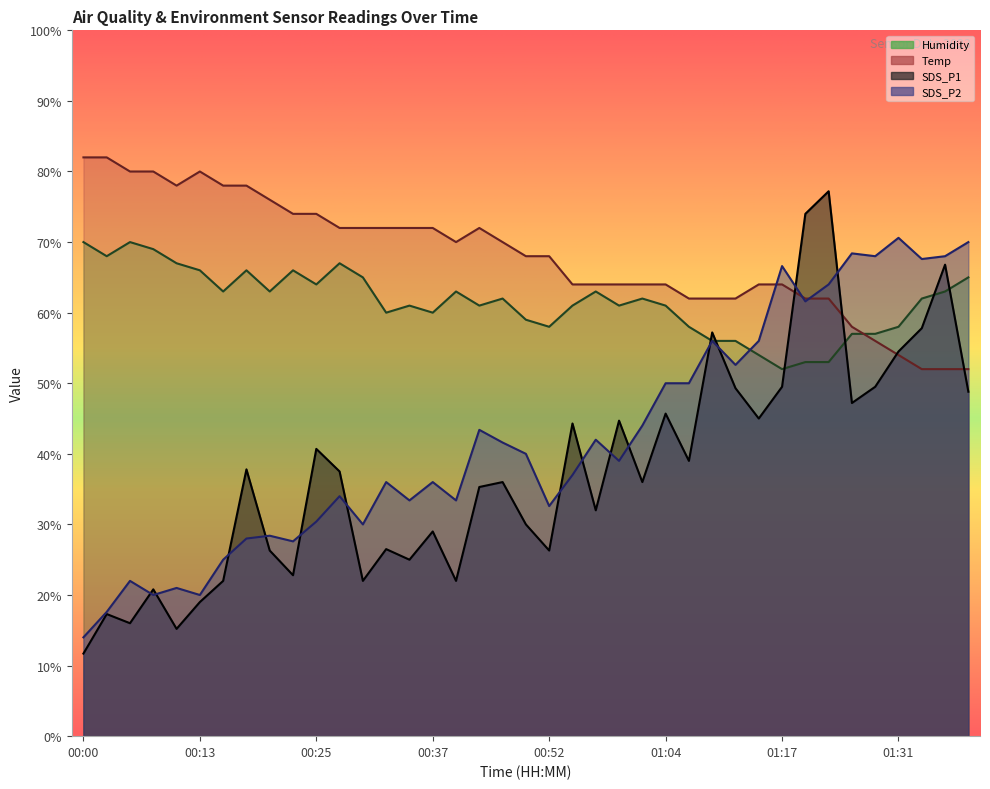

How many categories are shown in the chart?

39